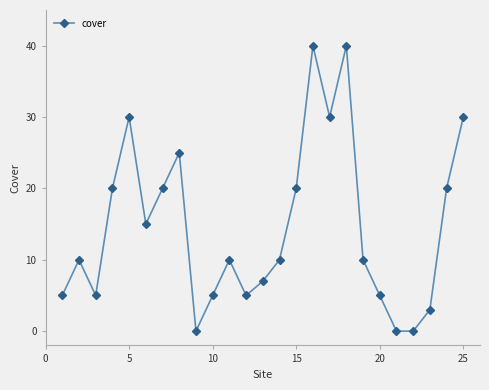

How many interior local peaks (higher than both neighbors) does the data have?

6